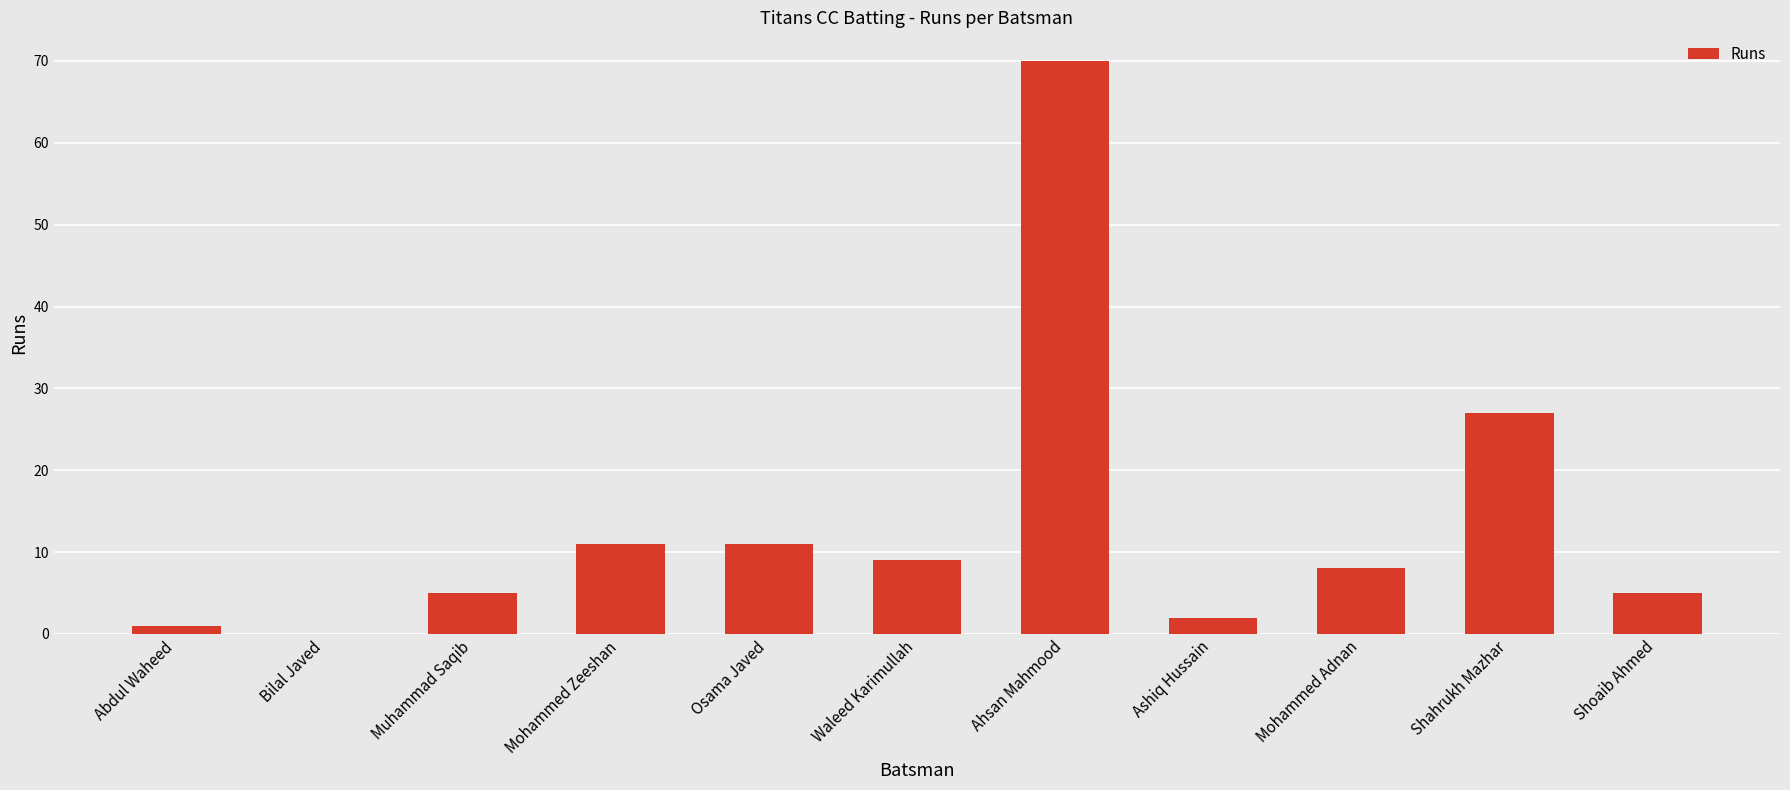

What is the ratio of the value at Shoaib Ahmed to the value at Shahrukh Mazhar?

0.2